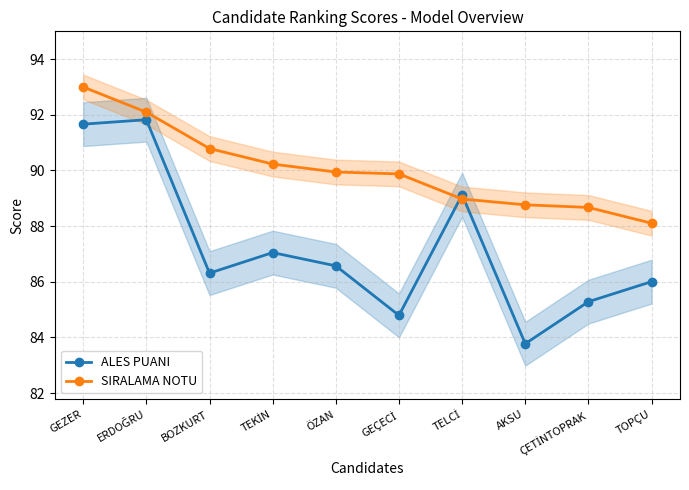

Where is ALES PUANI nearest to the value 87?

TEKİN